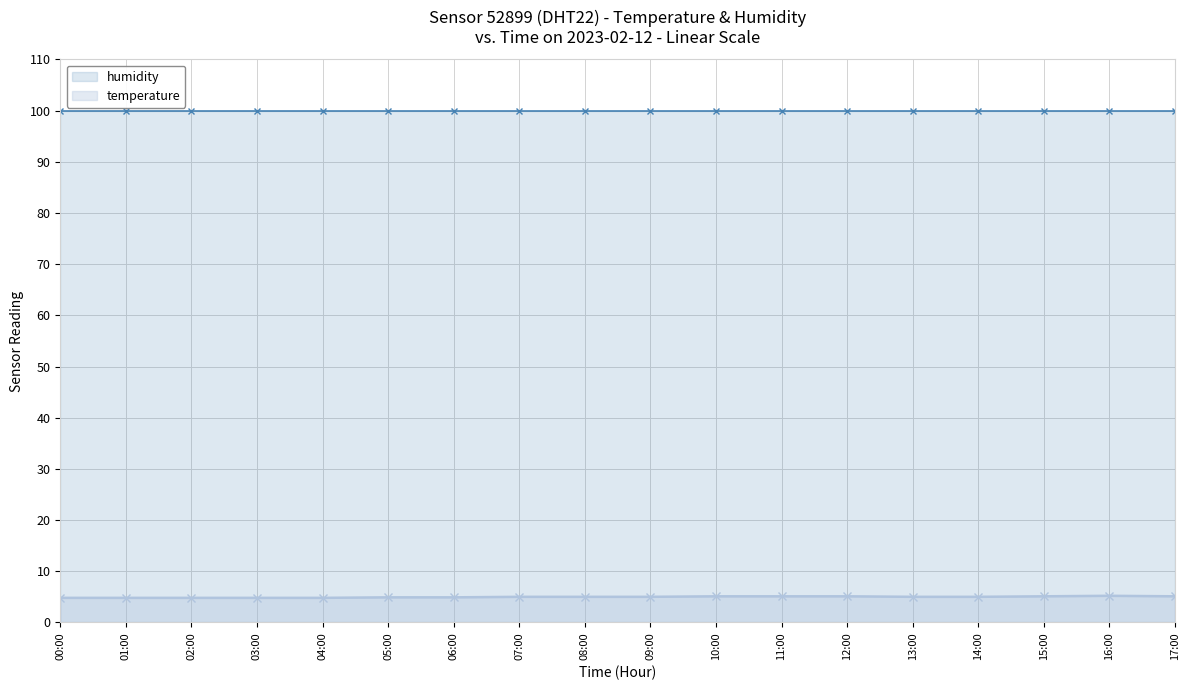

What is the difference between the highest and lowest values at 13:00?

94.9